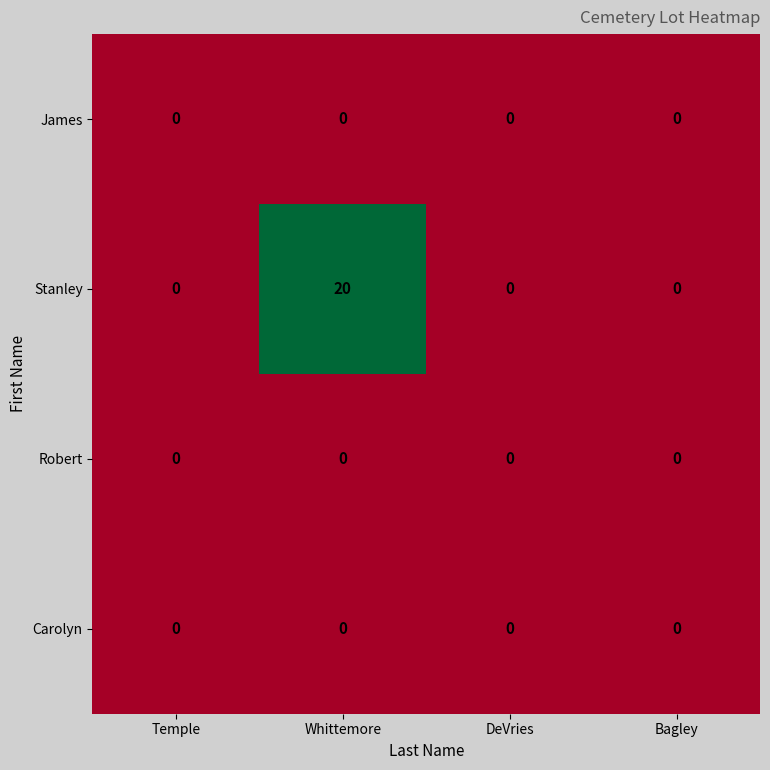

At which category does the chart reach its peak across all series?

Whittemore